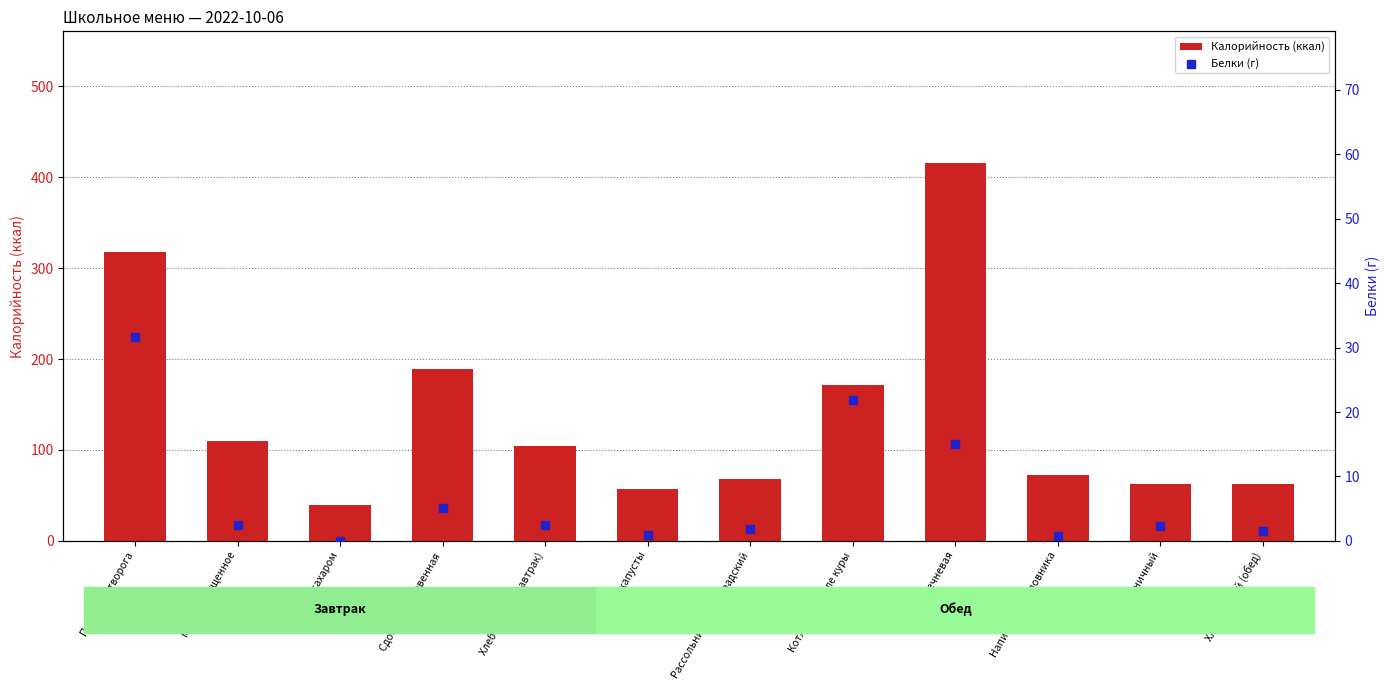

Which series has the largest Y range (max minus min)?

Калорийность (ккал)